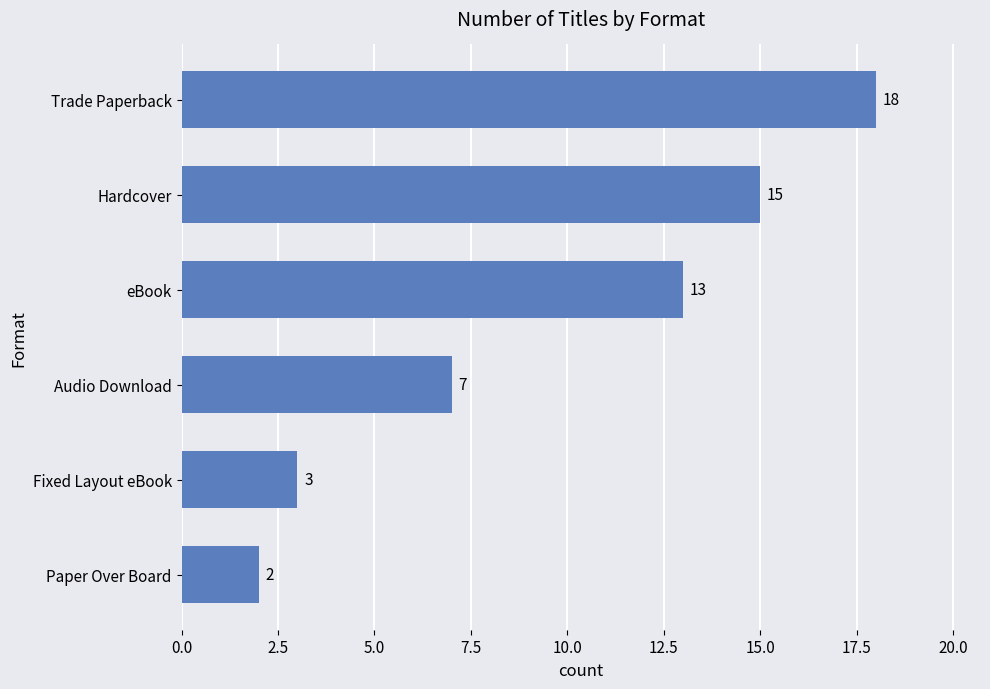

Reading bottom to top, what are all the values shown in this chart?

Paper Over Board=2	Fixed Layout eBook=3	Audio Download=7	eBook=13	Hardcover=15	Trade Paperback=18